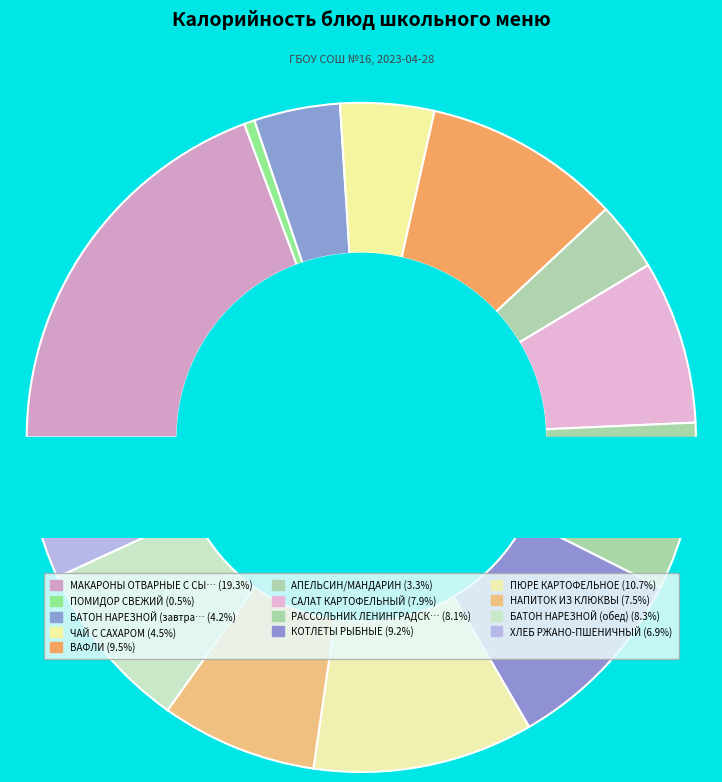

To the nearest percent, what portion does ПЮРЕ КАРТОФЕЛЬНОЕ represent?

11%